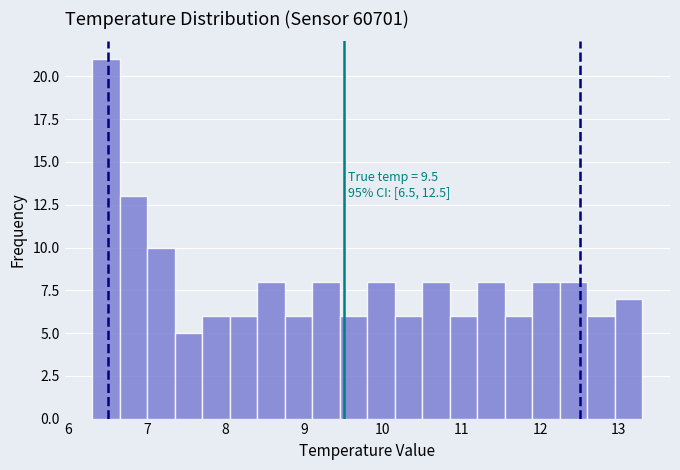

Read against the x-axis, roughly where is the centre of the tallest bar?

6.5